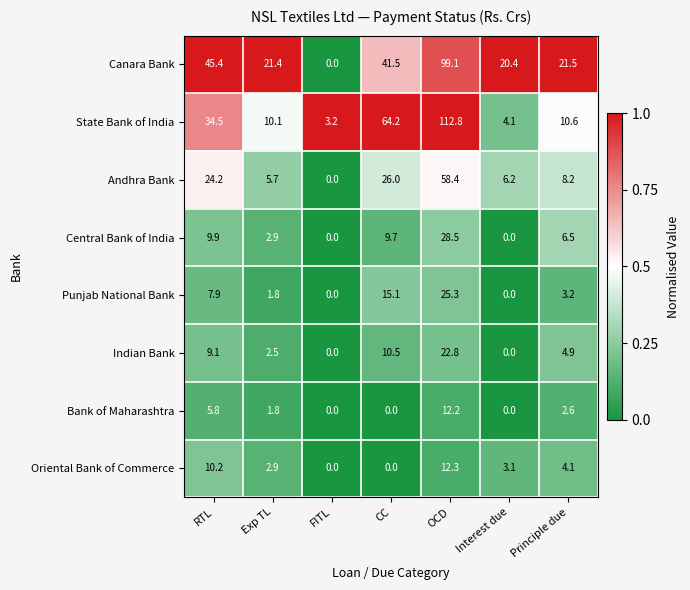

Is it true that State Bank of India equals 64.2 at CC?

True